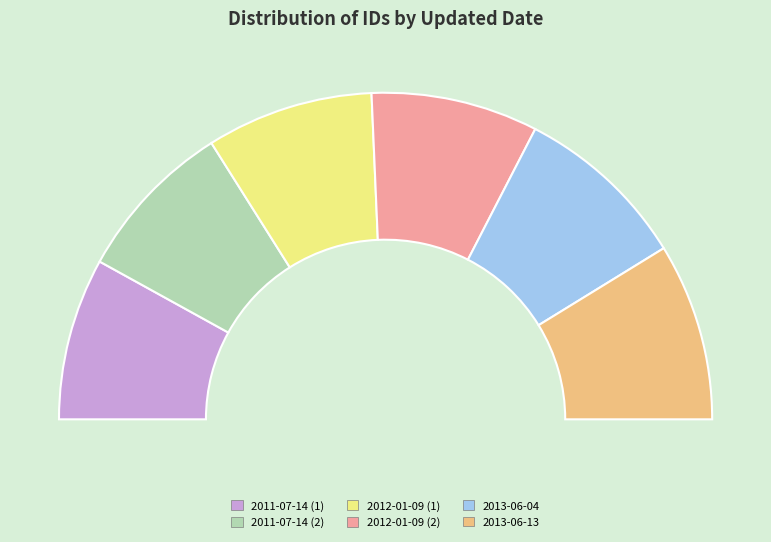

Is it true that 2013-06-13 16:38:45 UTC is 8% of the pie?

False